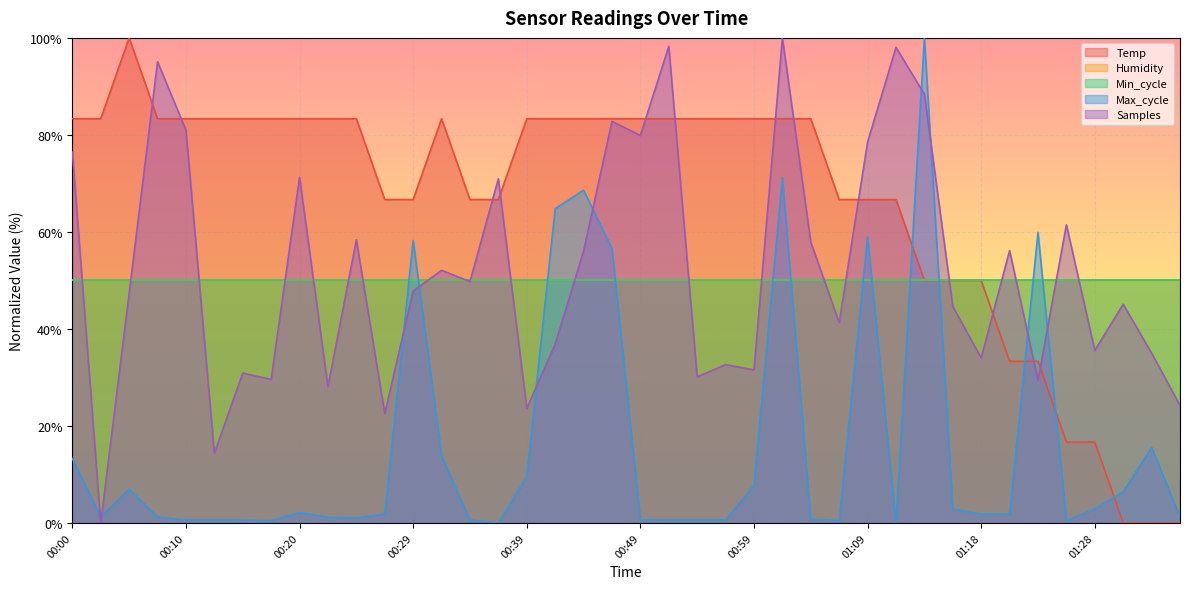

What position from the left is 01:21?

34